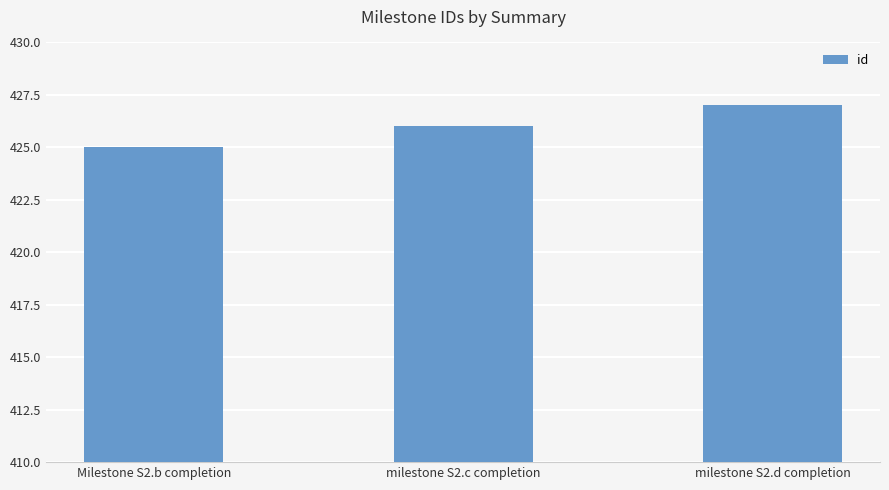

What value does the data have at milestone S2.c completion?

426